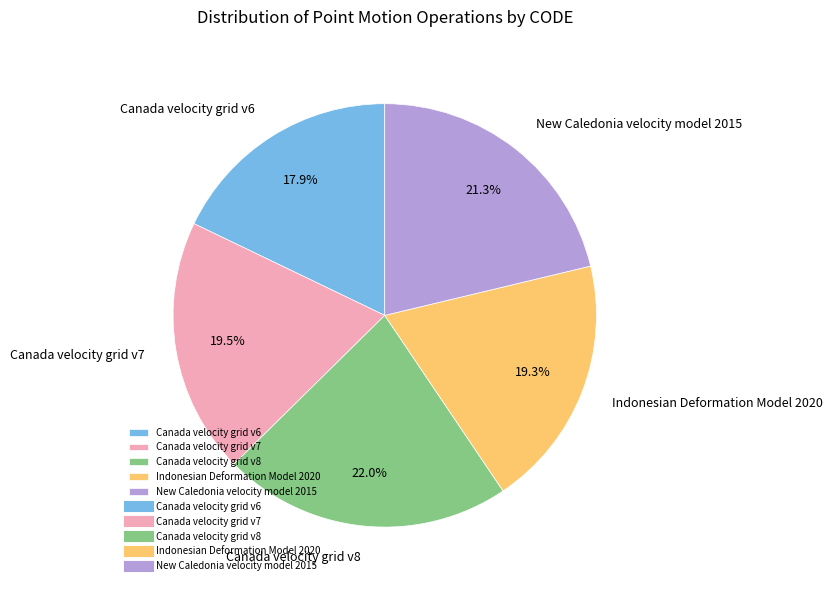

What is the smallest slice in the pie chart?

Canada velocity grid v6